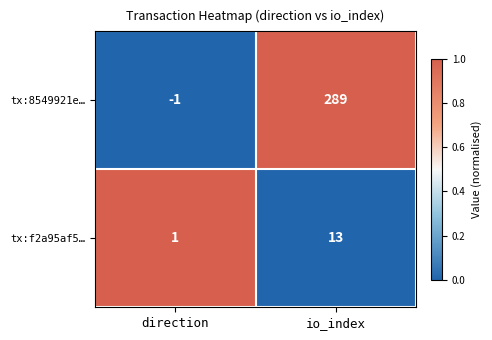

Reading left to right, transcribe all the data shown in this chart.

tx:8549921e…: -1	289
tx:f2a95af5…: 1	13